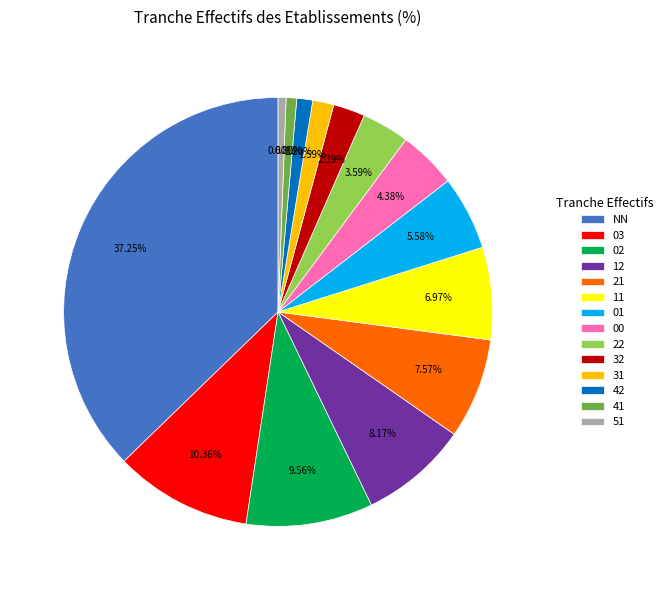

Between 31 and 03, which is larger?

03